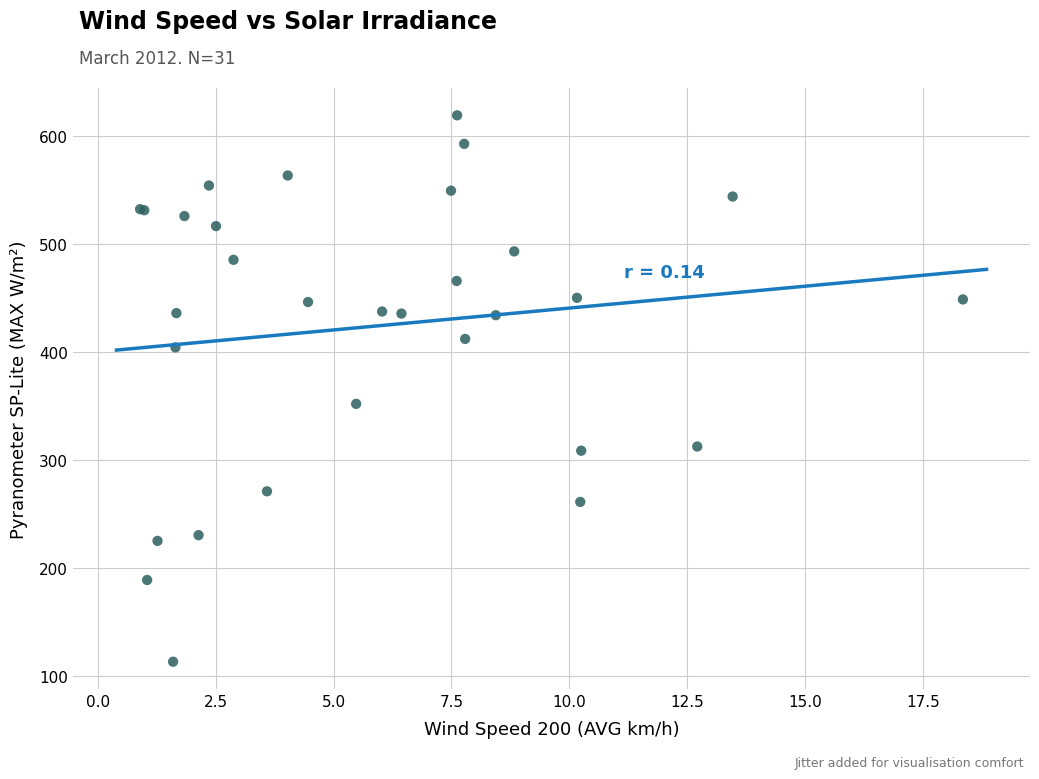

What Y value in the scatter plot is closest to 366?

352.1